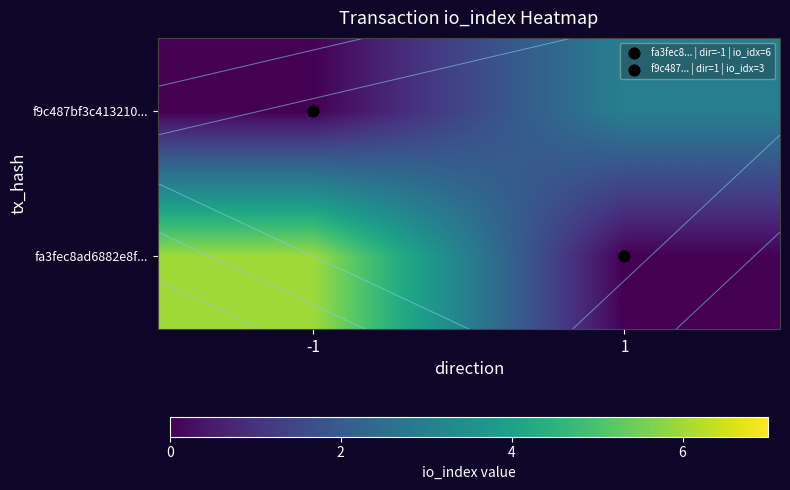

The f9c487bf3c413210... series shows -1 at -1. True or false?

False